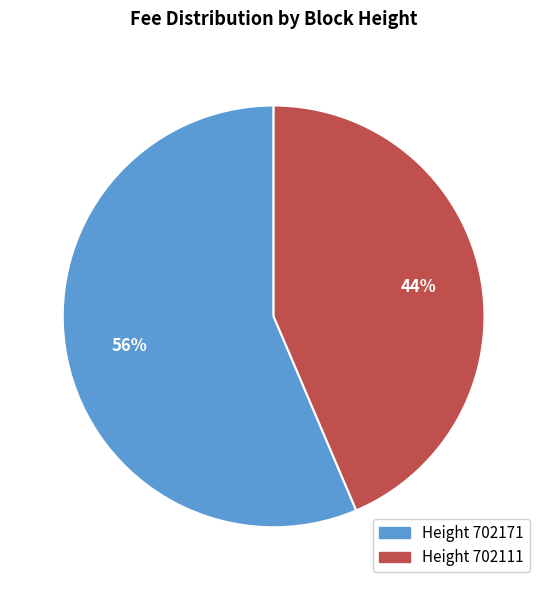

To the nearest percent, what is the average slice percentage?

50%